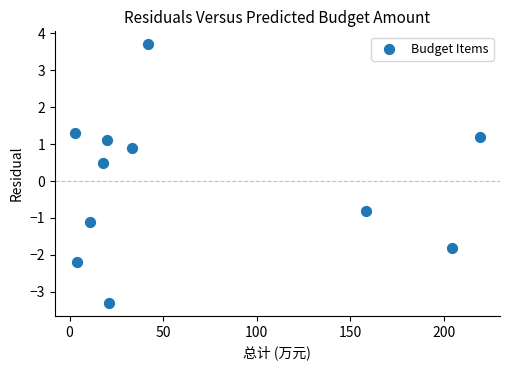

What is the range of Y values (max minus min)?

7.0